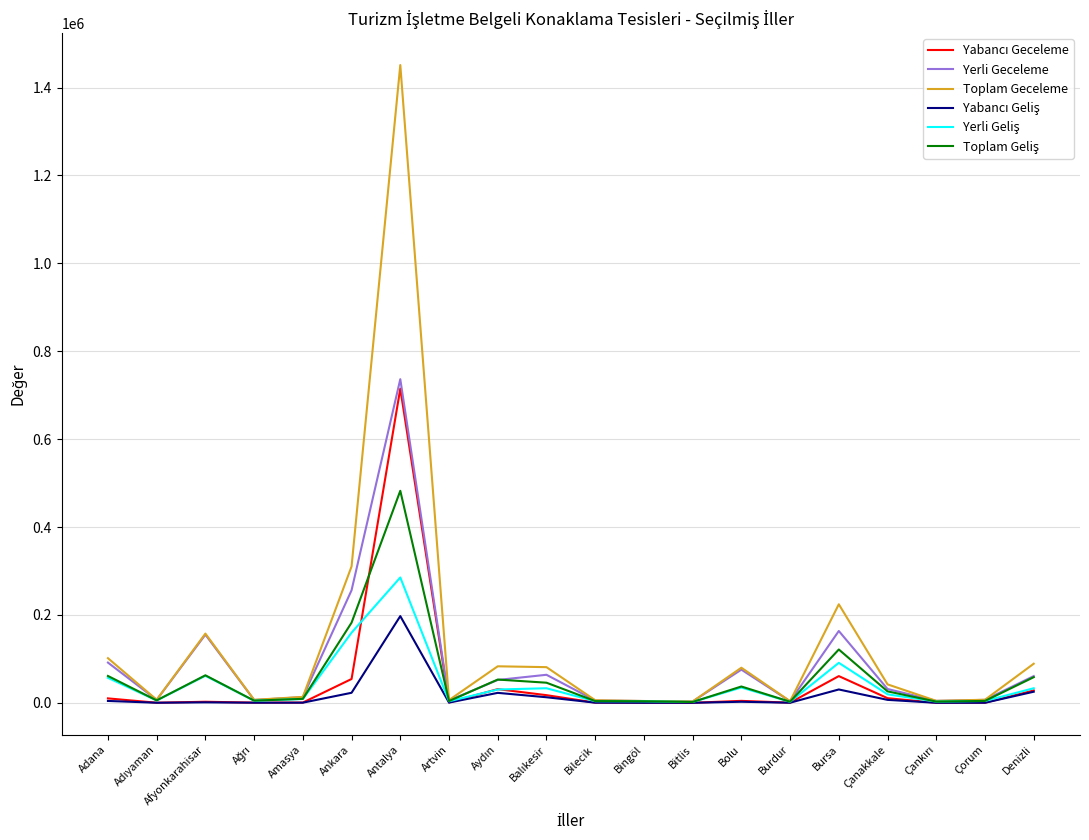

Which series has the largest range (max minus min)?

Toplam Geceleme